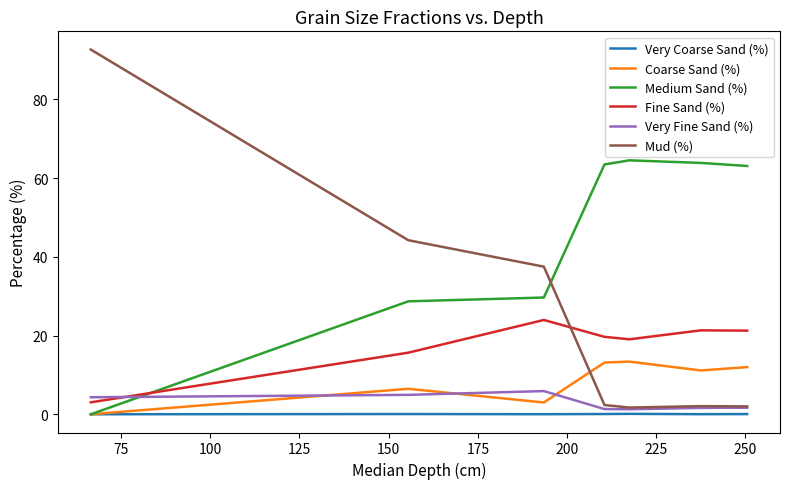

Rank the series by their maximum value, from lowest to highest.

Very Coarse Sand (%), Very Fine Sand (%), Coarse Sand (%), Fine Sand (%), Medium Sand (%), Mud (%)